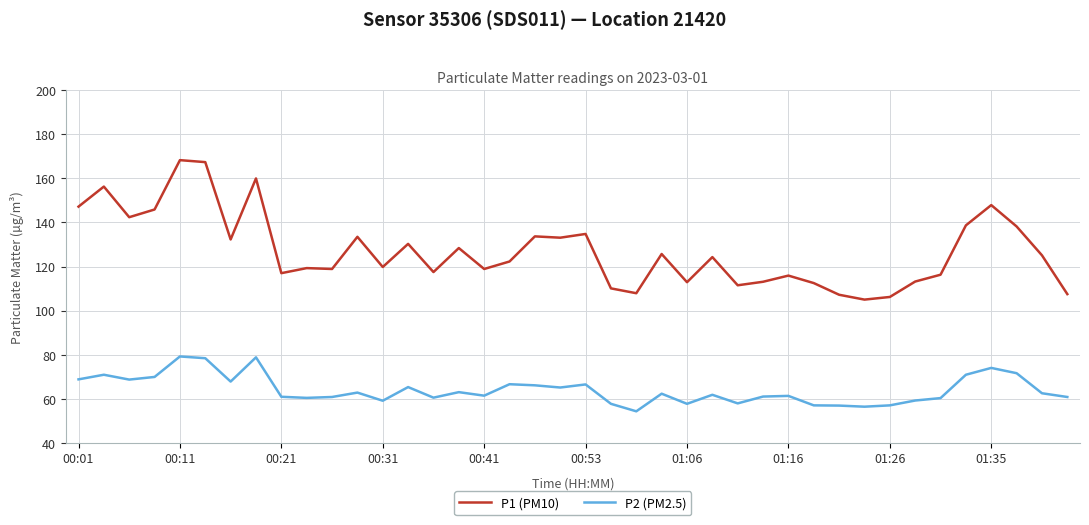

True or false: P2 (PM2.5) and P1 (PM10) intersect in this chart.

False